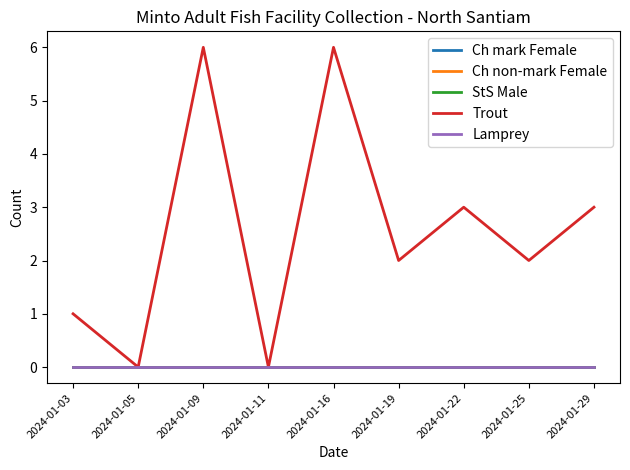

Does the chart display data point markers on the line(s)?

No